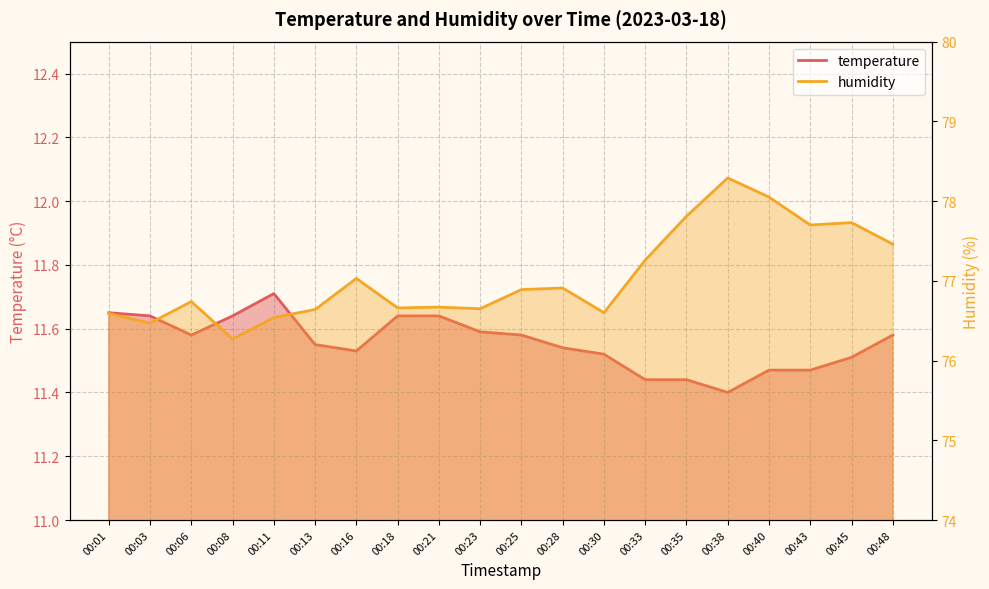

Between 00:45 and 00:18, which is larger?

00:18